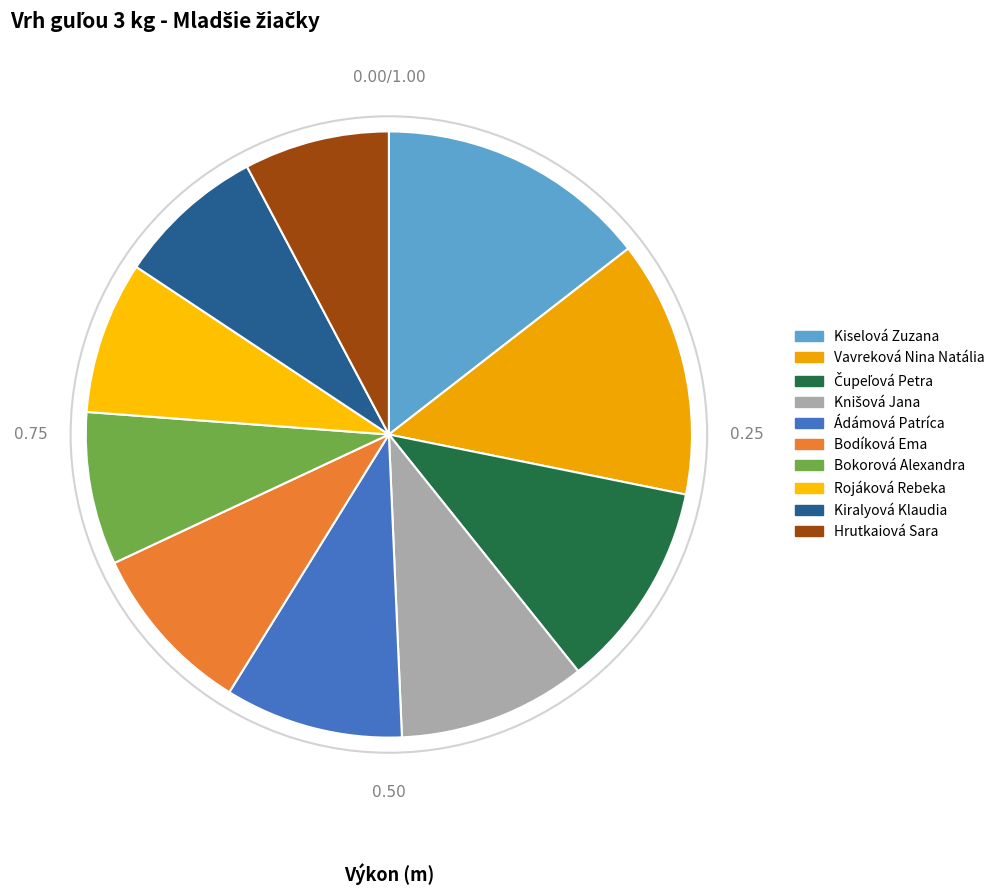

What percentage is the Vavreková Nina Natália slice, to the nearest percent?

14%